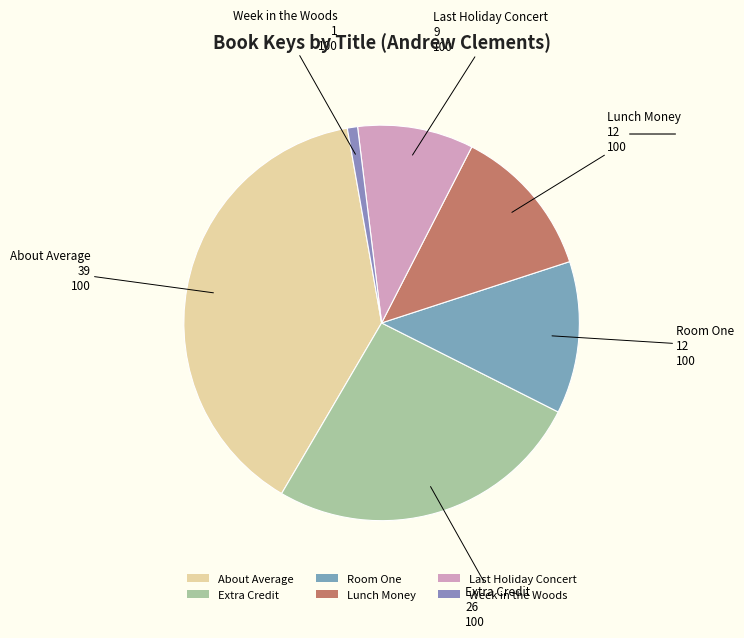

Is it true that Room One is 12% of the pie?

True